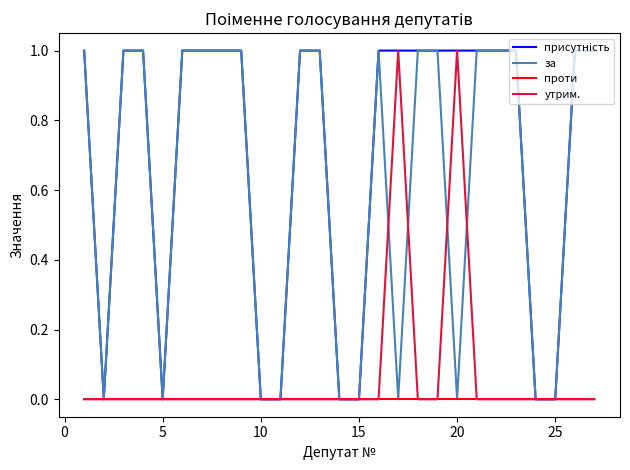

At how many categories does at least one series exceed 0?

19